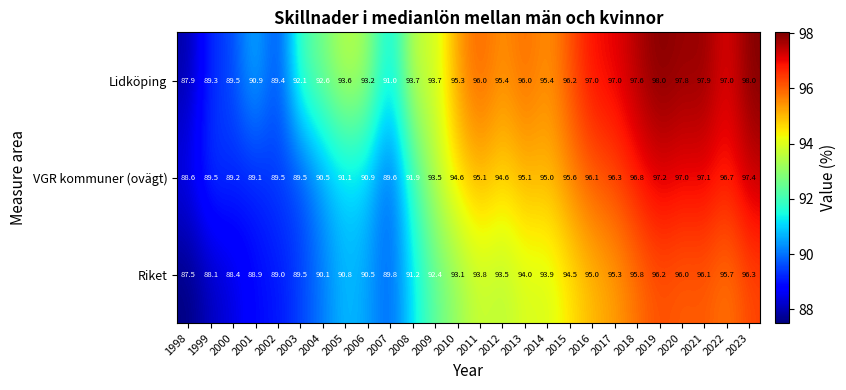

At which label does VGR kommuner (ovägt) first exceed 94?

2010